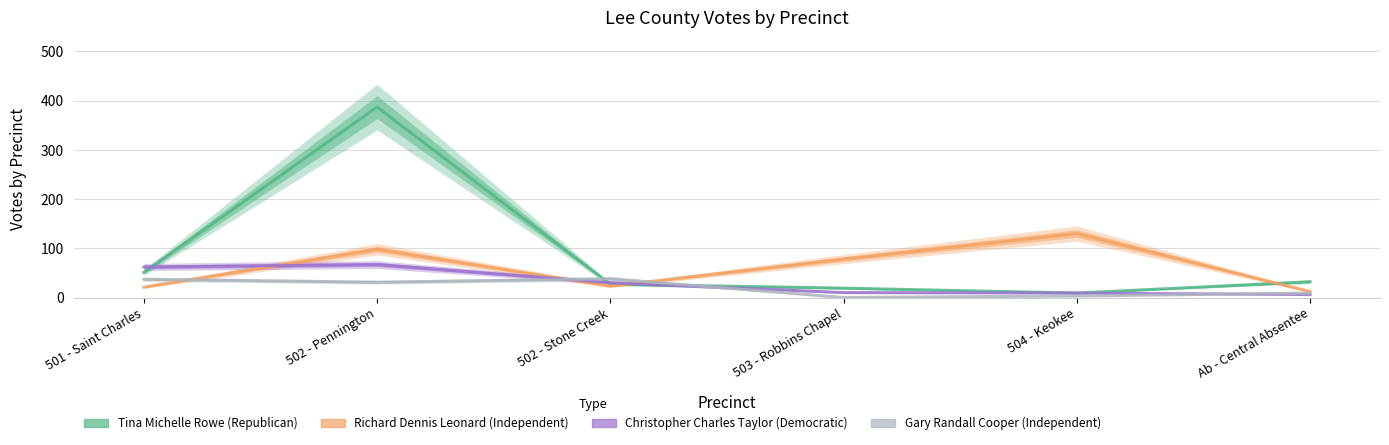

The value of Richard Dennis Leonard (Independent) at 502 - Stone Creek is 23. True or false?

True